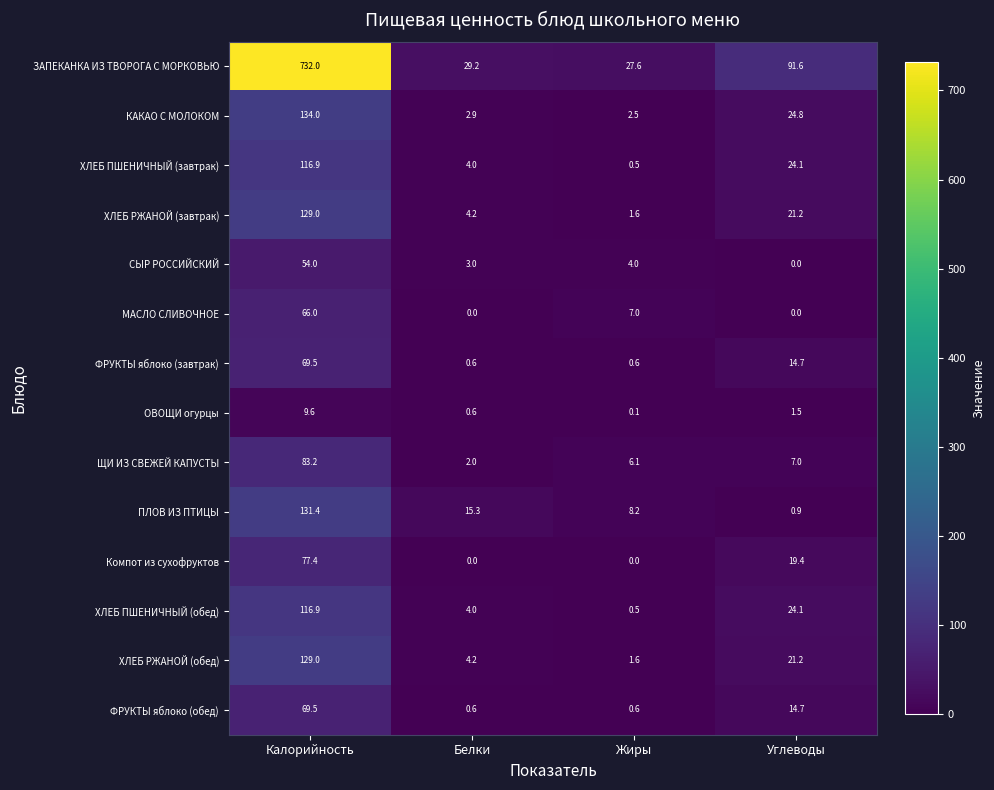

Which label corresponds to the largest value in the chart?

Калорийность